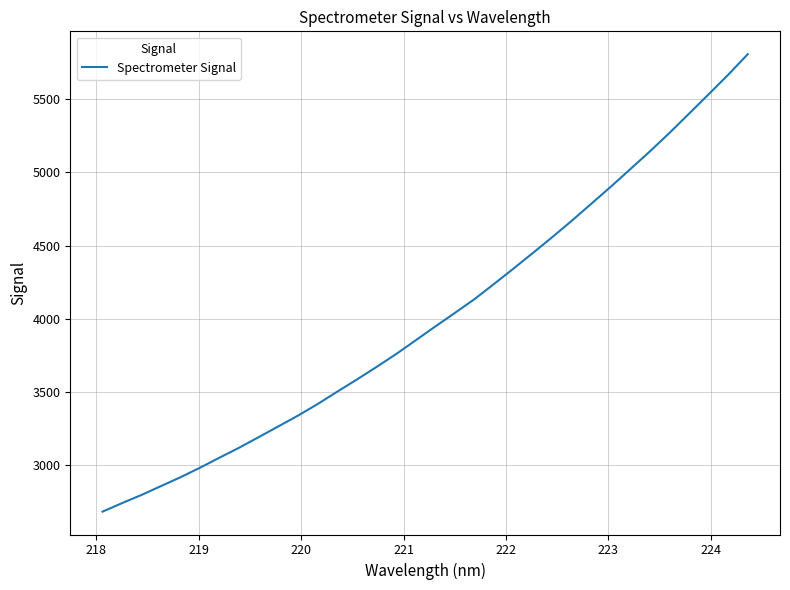

What is the minimum value shown in the chart?

2683.6